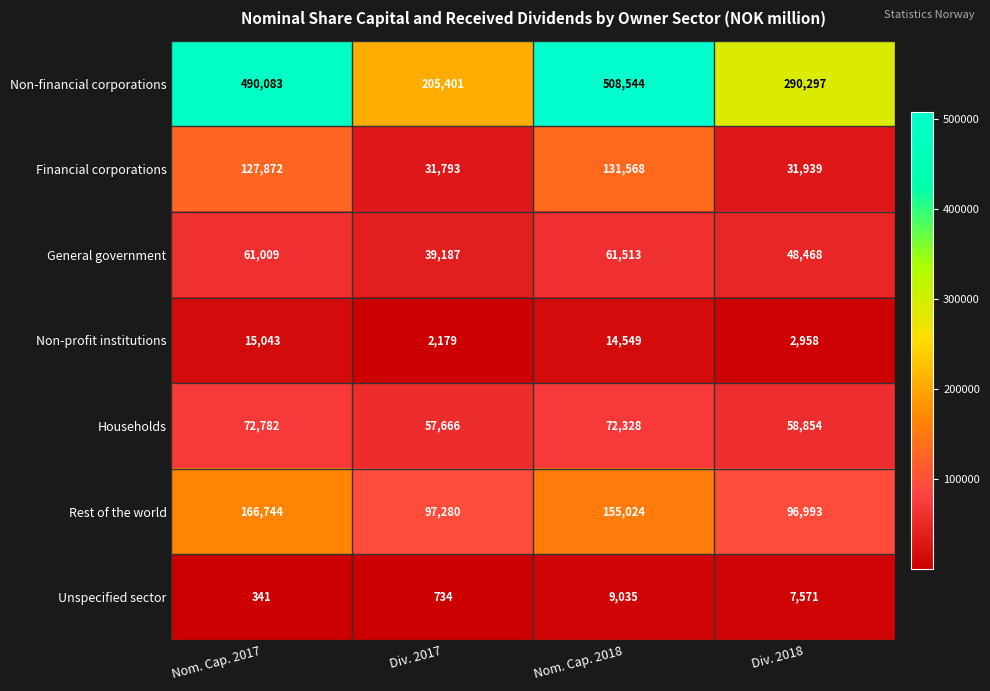

Reading right to left, extract all data points from this chart.

Non-financial corporations: Div. 2018=290297	Nom. Cap. 2018=508544	Div. 2017=205401	Nom. Cap. 2017=490083
Financial corporations: Div. 2018=31939	Nom. Cap. 2018=131568	Div. 2017=31793	Nom. Cap. 2017=127872
General government: Div. 2018=48468	Nom. Cap. 2018=61513	Div. 2017=39187	Nom. Cap. 2017=61009
Non-profit institutions: Div. 2018=2958	Nom. Cap. 2018=14549	Div. 2017=2179	Nom. Cap. 2017=15043
Households: Div. 2018=58854	Nom. Cap. 2018=72328	Div. 2017=57666	Nom. Cap. 2017=72782
Rest of the world: Div. 2018=96993	Nom. Cap. 2018=155024	Div. 2017=97280	Nom. Cap. 2017=166744
Unspecified sector: Div. 2018=7571	Nom. Cap. 2018=9035	Div. 2017=734	Nom. Cap. 2017=341